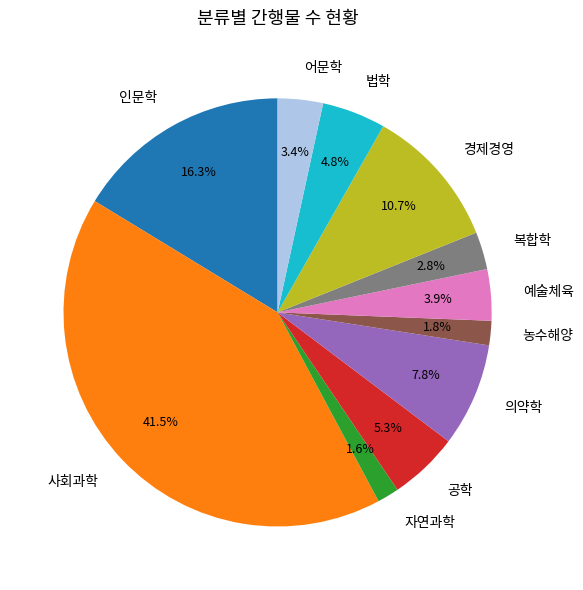

What percentage do 경제경영 and 공학 together represent?

16.0%